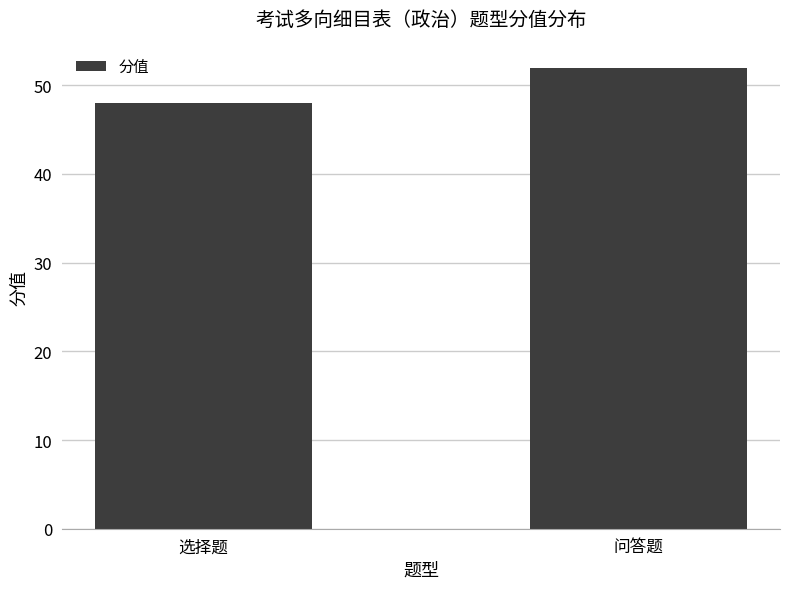

Count the number of data series in this chart.

1